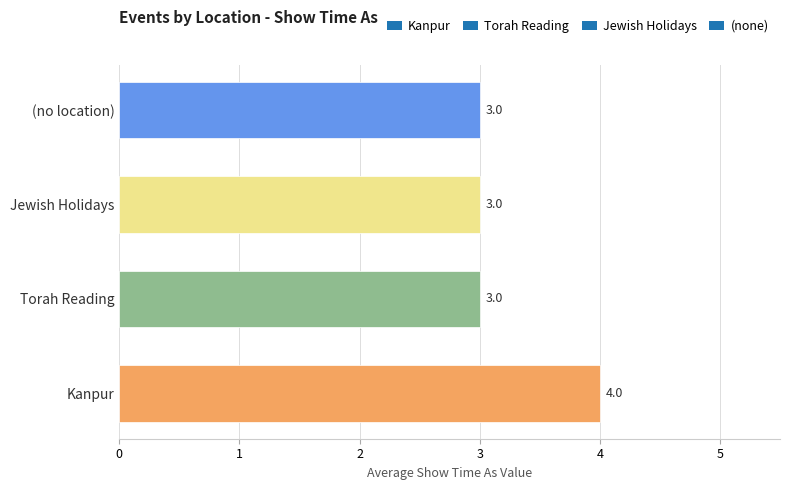

Is it true that the value at Torah Reading is 3?

True